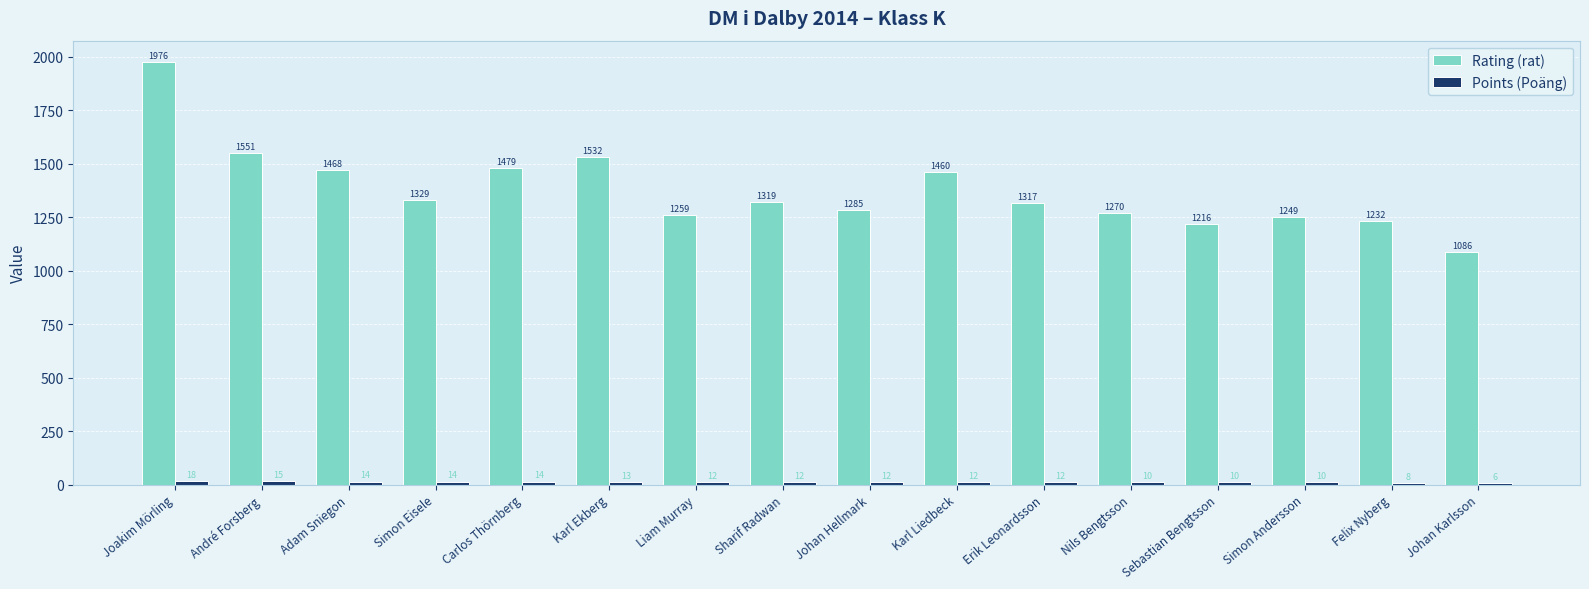

What is the highest value of the Rating (rat) series?

1976